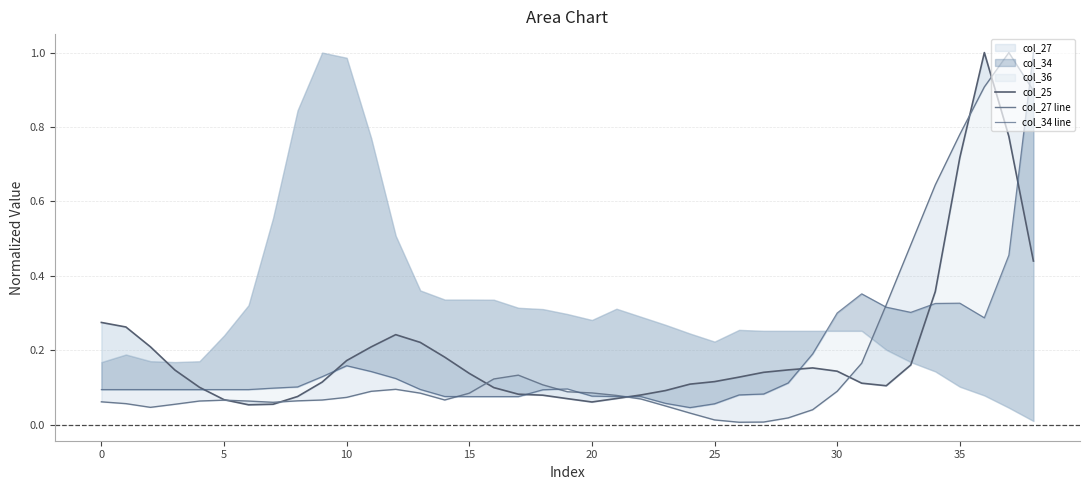

At how many categories does at least one series exceed 0?

39